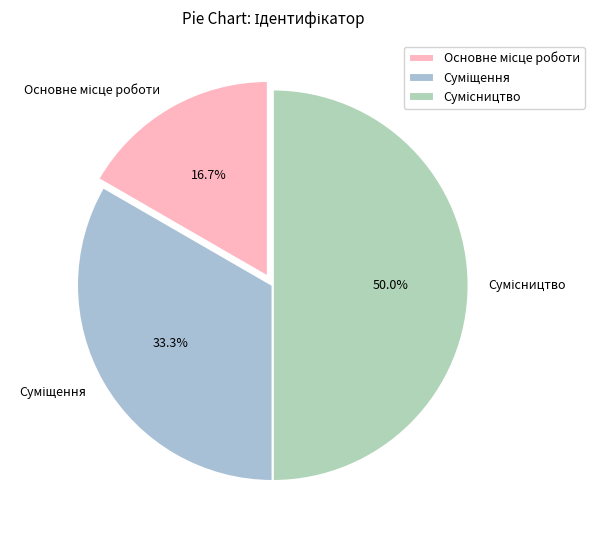

Rank the categories by value from highest to lowest.

Сумісництво, Суміщення, Основне місце роботи